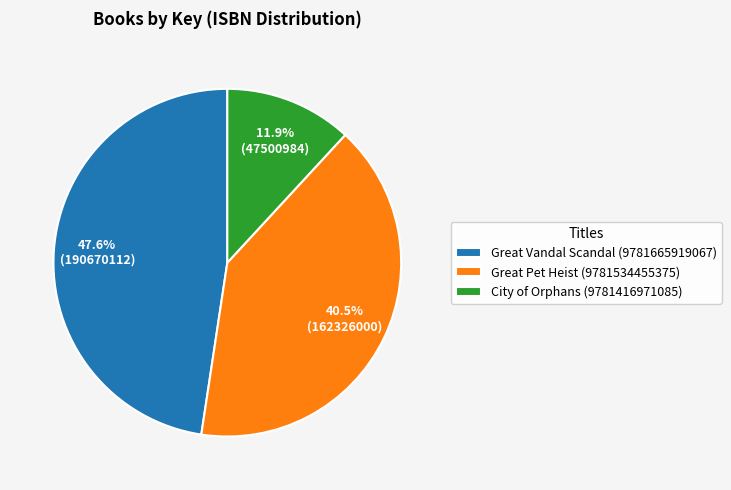

Does any single category account for the majority?

No